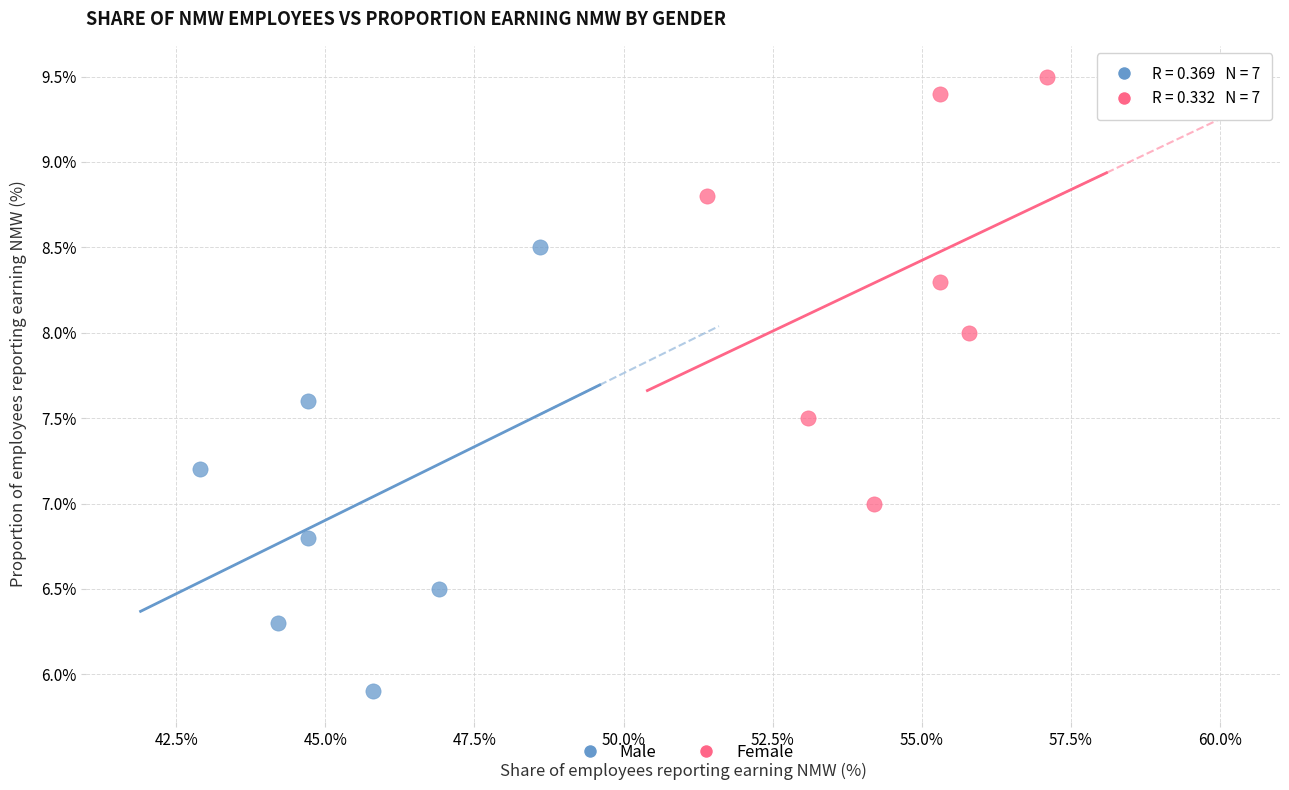

What are all the series names shown in the legend?

Male, Female